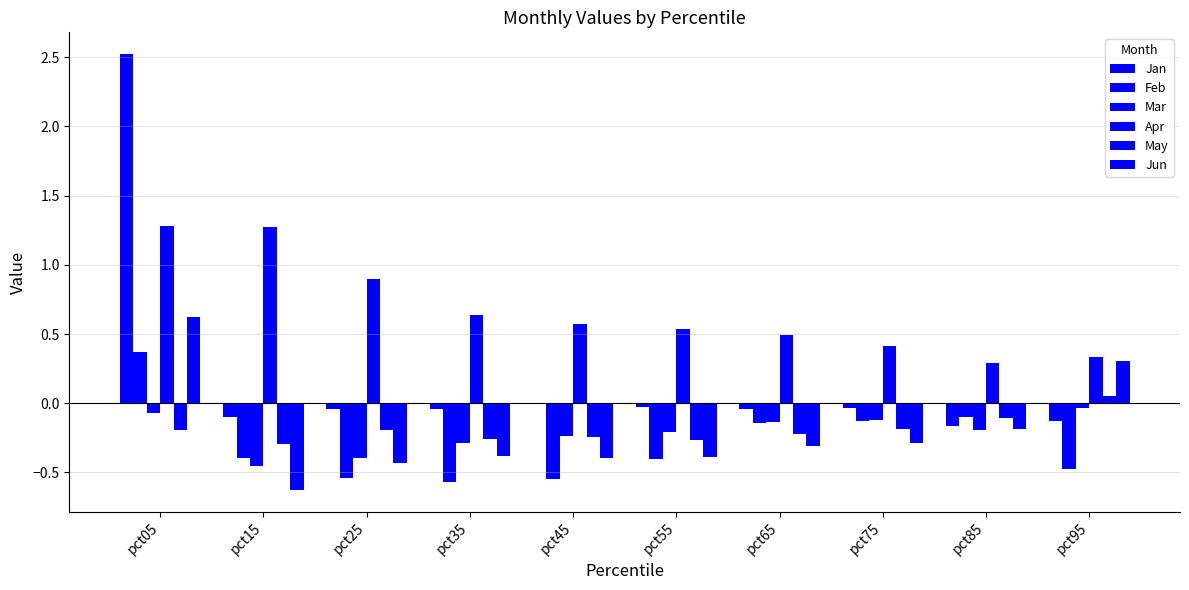

What is the sum of all Jun values?

-2.1